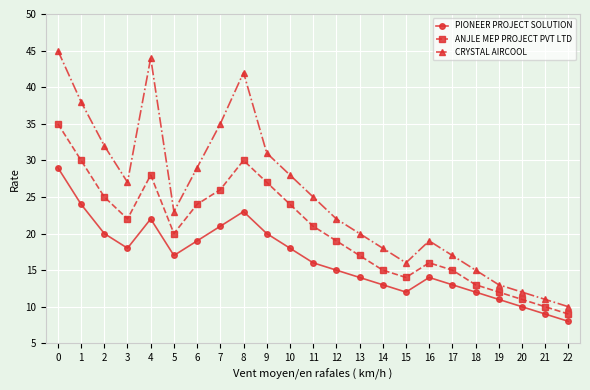

What is the total value across all series at 0?

109